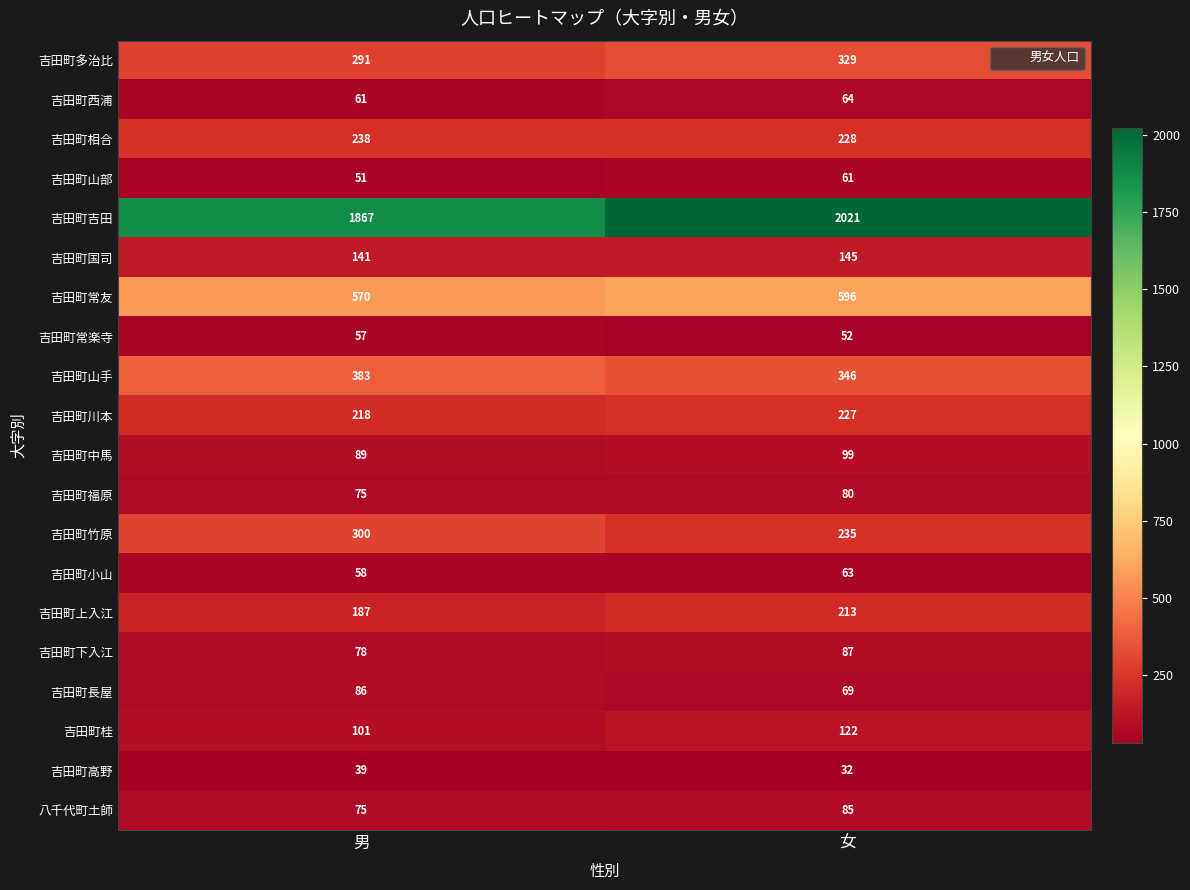

What is the sum of the 吉田町西浦 values at 男 and 女?

125